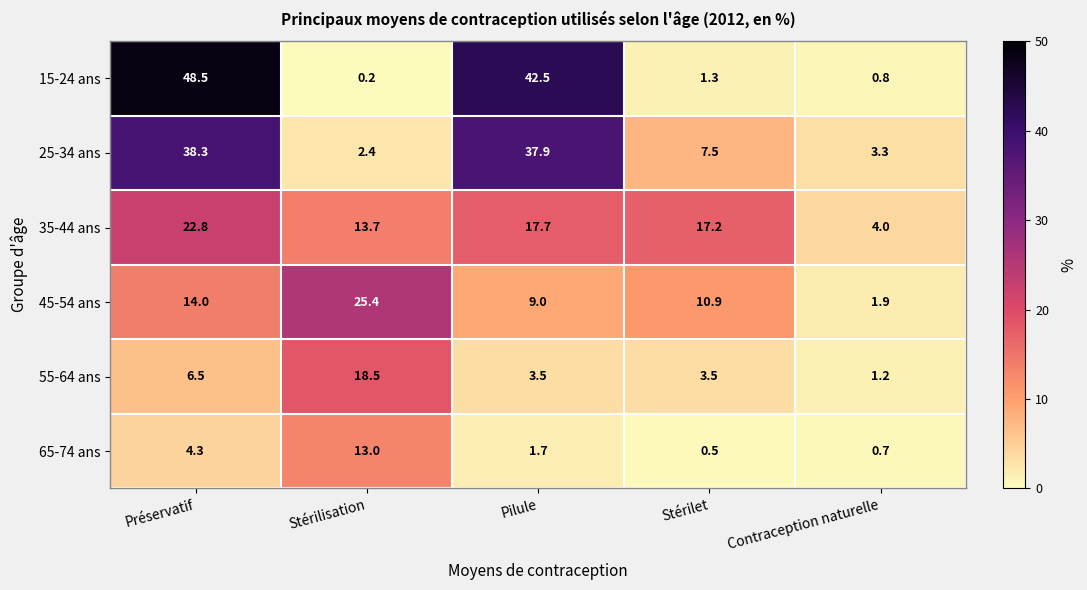

What is the spread (max minus min) of values at Stérilisation?

25.2